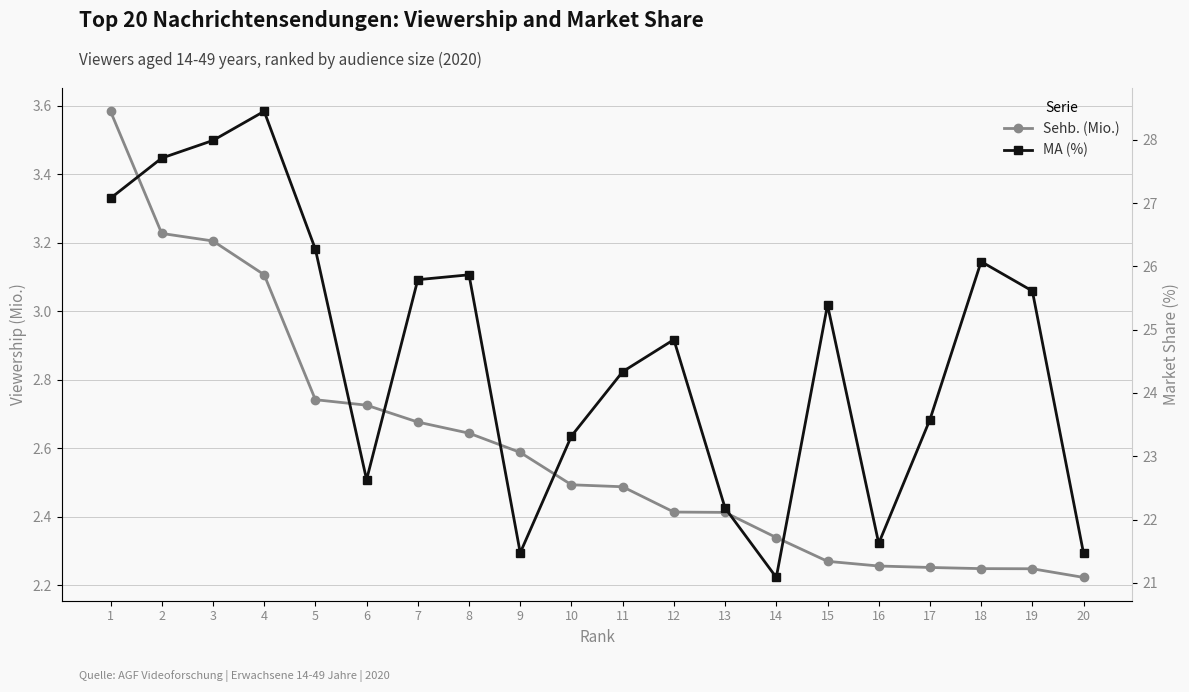

The MA (%) series shows 26.1 at 18. True or false?

True